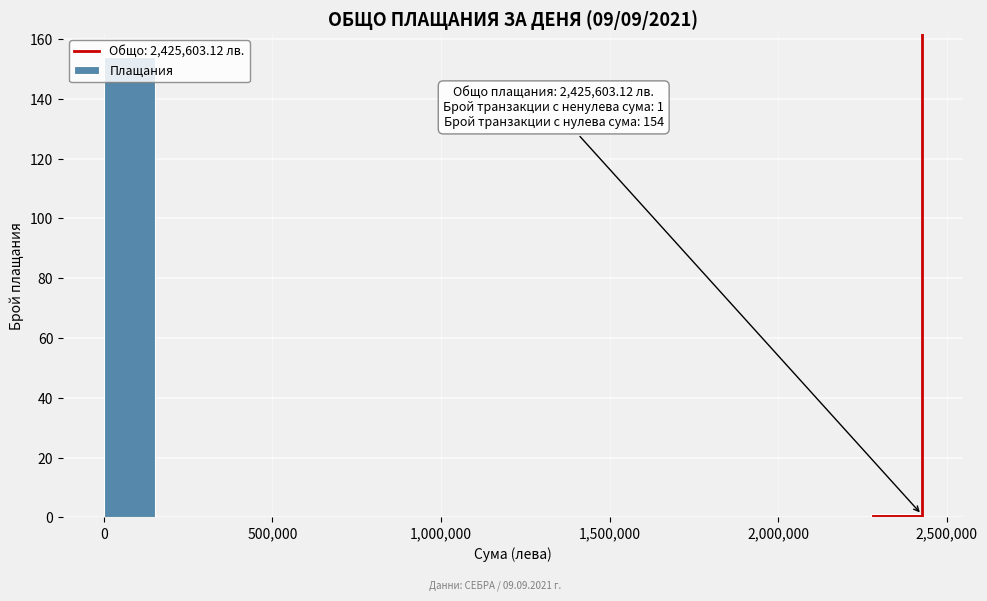

Around what value on the x-axis is the tallest bar? Give the approximate position of its centre, as read against the axis.

100000